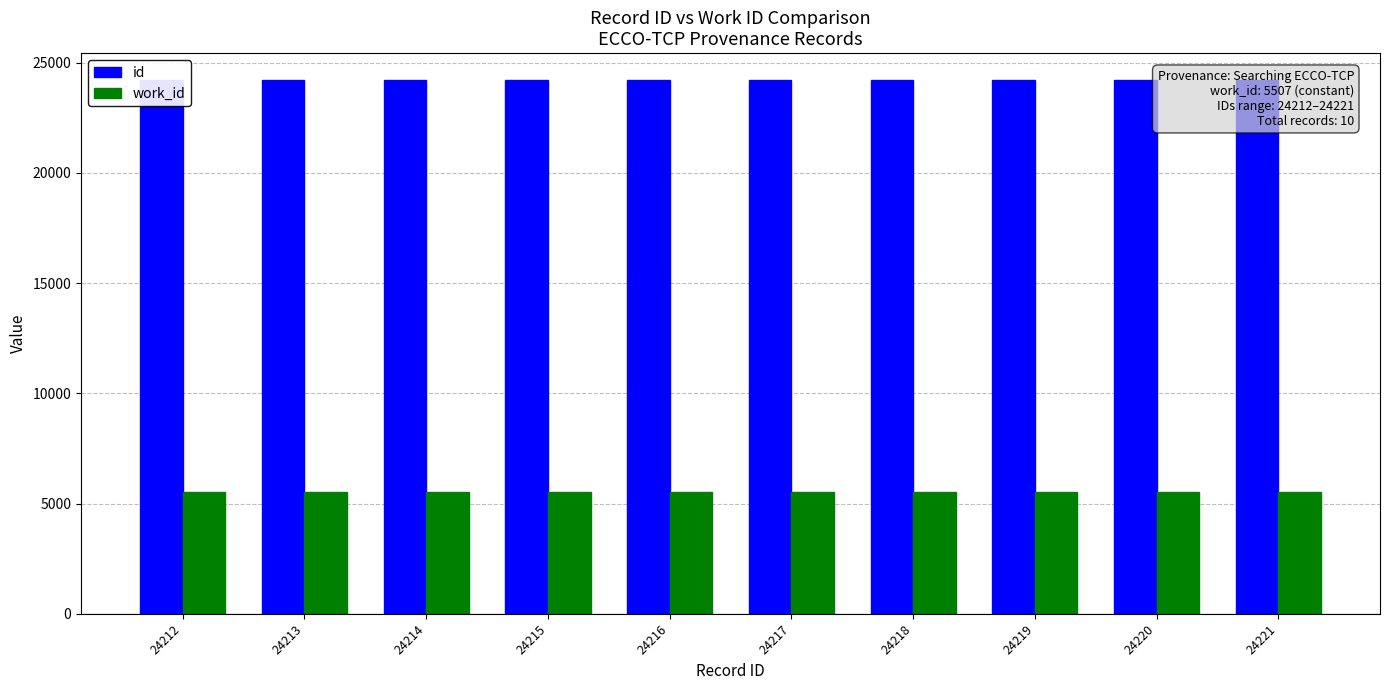

Is it true that work_id equals 9780 at 24219?

False